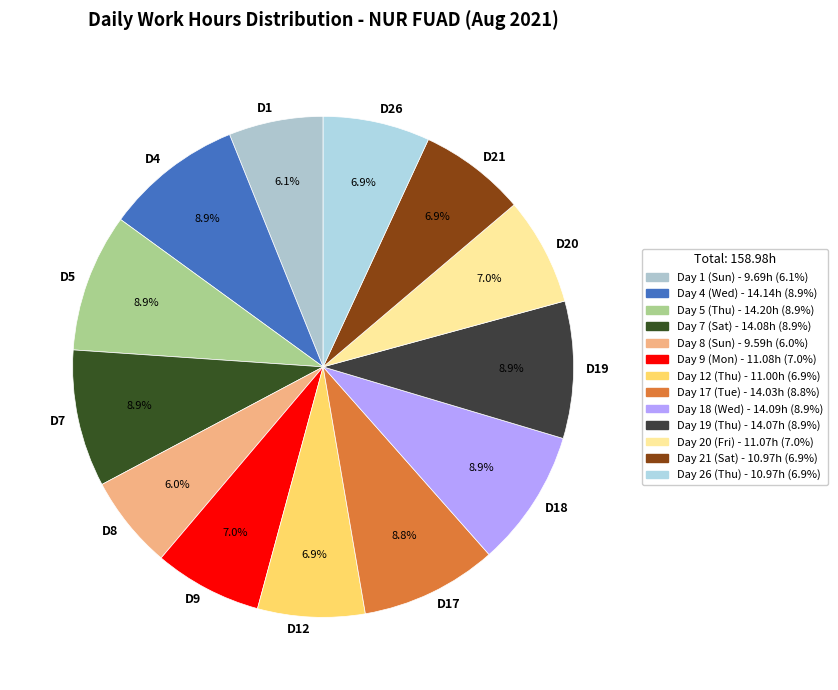

Does D8 represent more than half of the total?

No